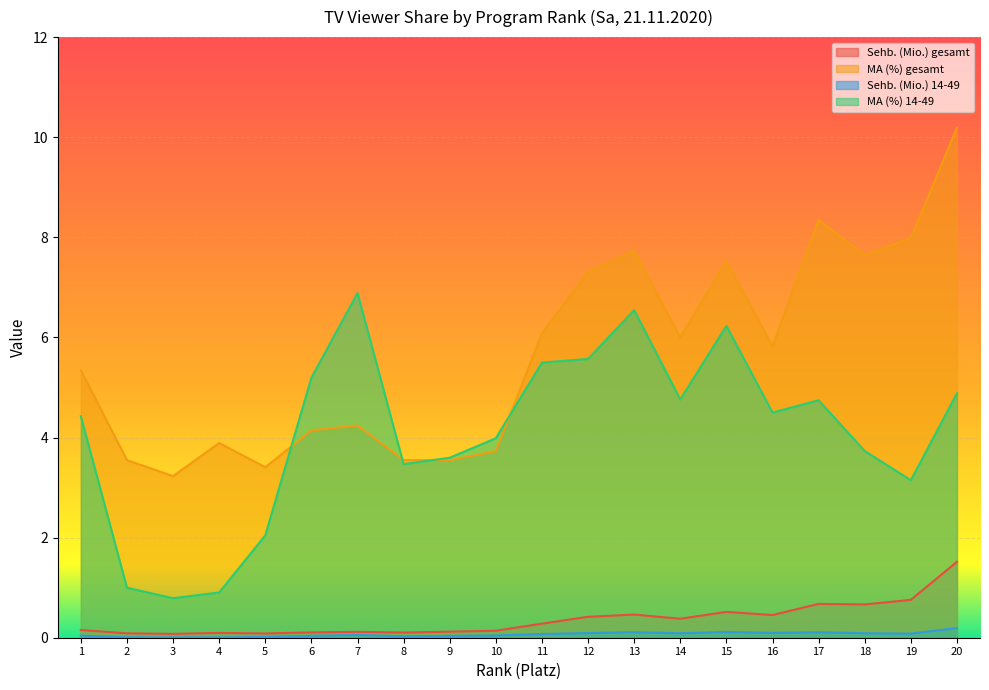

Where is the first local minimum for MA (%) gesamt?

3